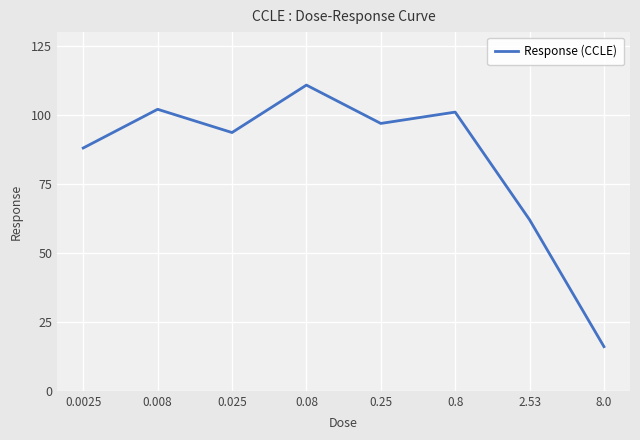

Is it true that the value at 0.0025 is 88.0?

True